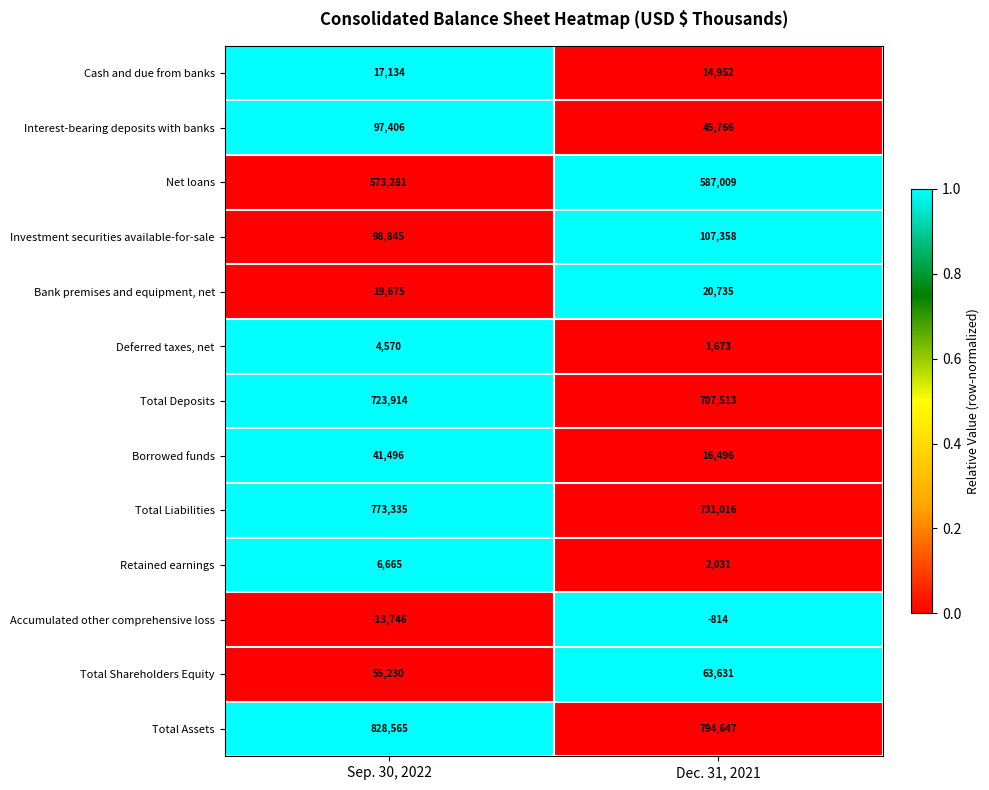

What is the difference between the Accumulated other comprehensive loss values at Sep. 30, 2022 and Dec. 31, 2021?

12932